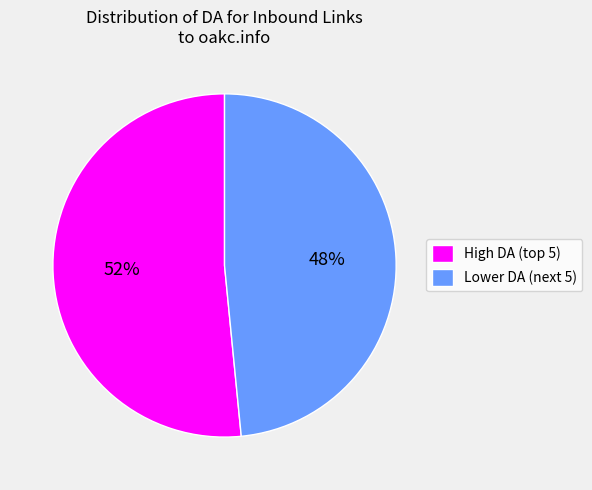

How many slices are in this pie chart?

2